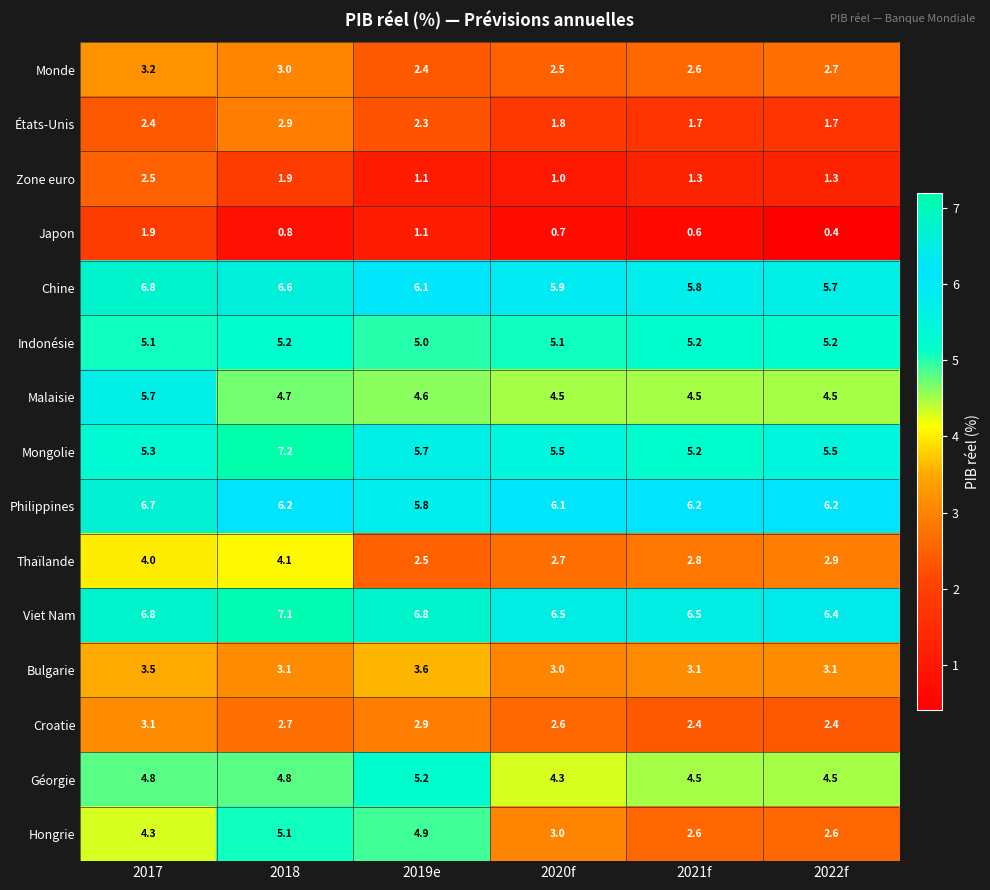

What is the smallest value displayed?

0.4